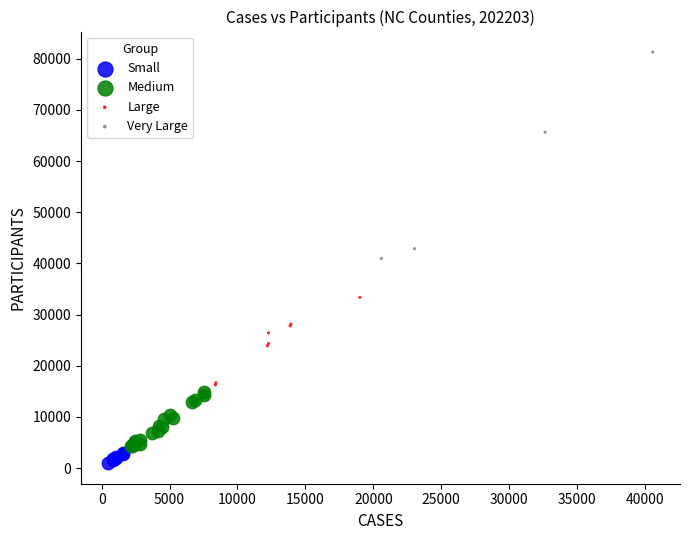

Which series reaches the maximum Y coordinate?

Very Large